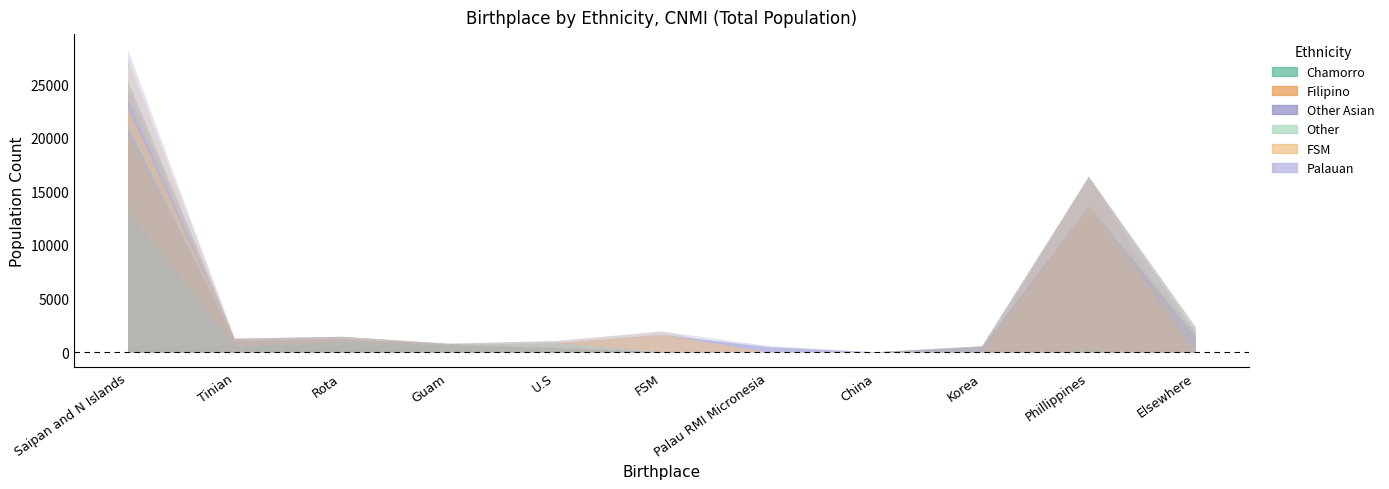

What is the difference between the maximum and minimum values in the Chamorro series?

13176